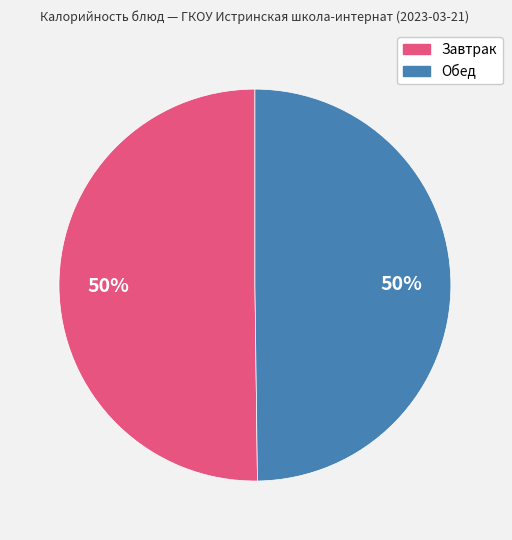

To the nearest percent, what is the average slice percentage?

50%